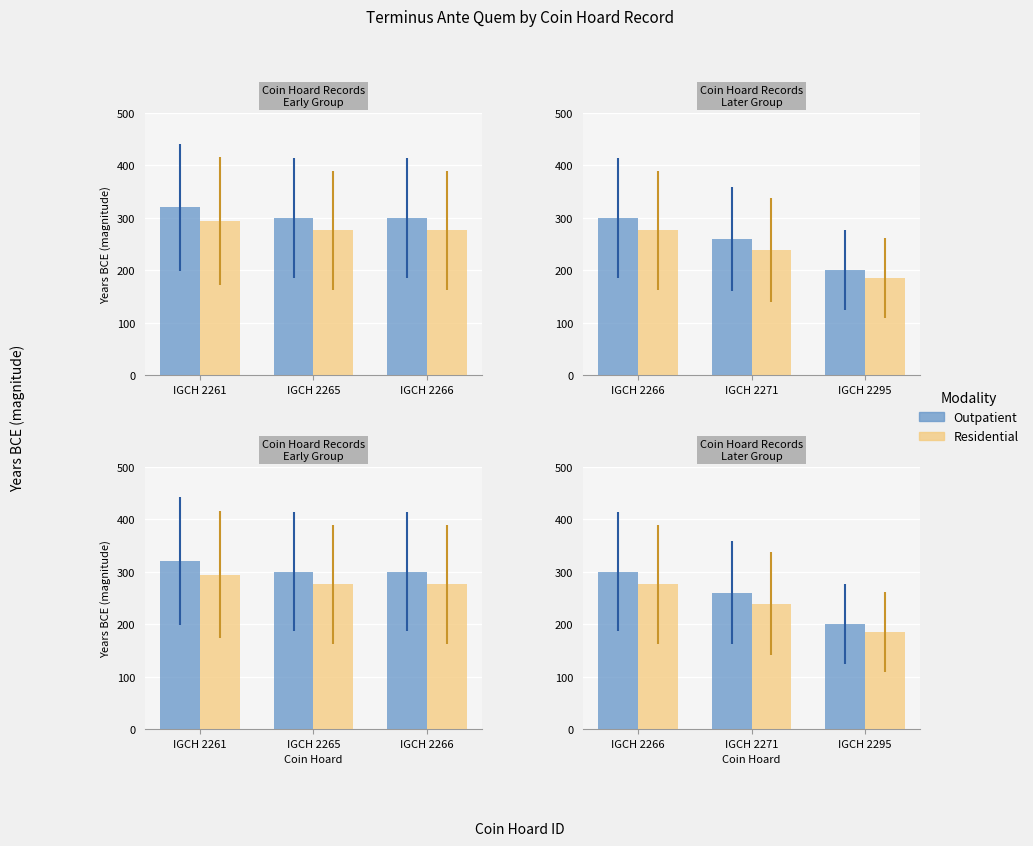

Between IGCH 2266 and IGCH 2271, which series saw the biggest shift?

Outpatient